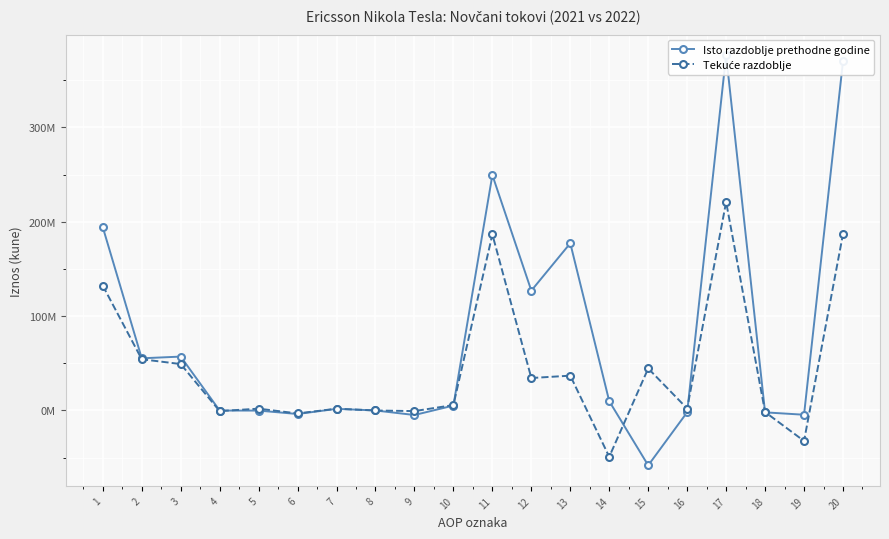

Is it true that Isto razdoblje prethodne godine equals 61329423 at 13?

False